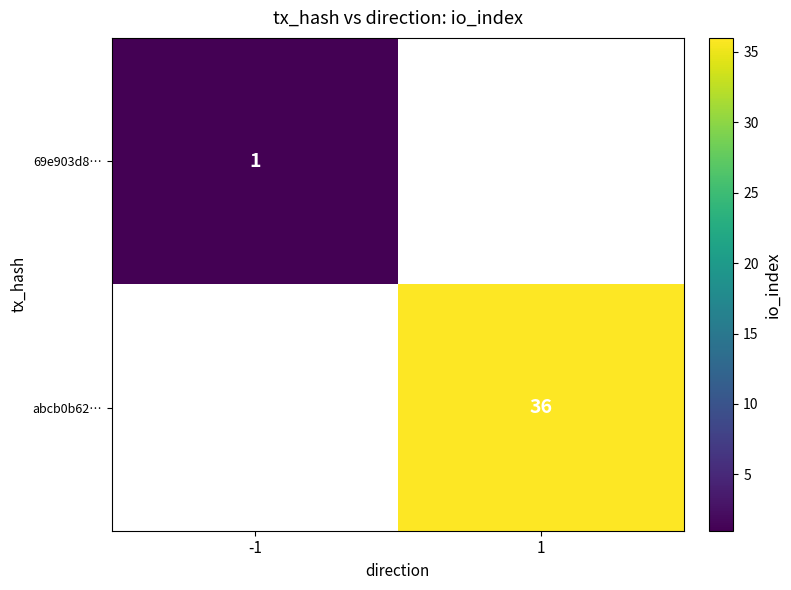

How many categories are shown in the chart?

2